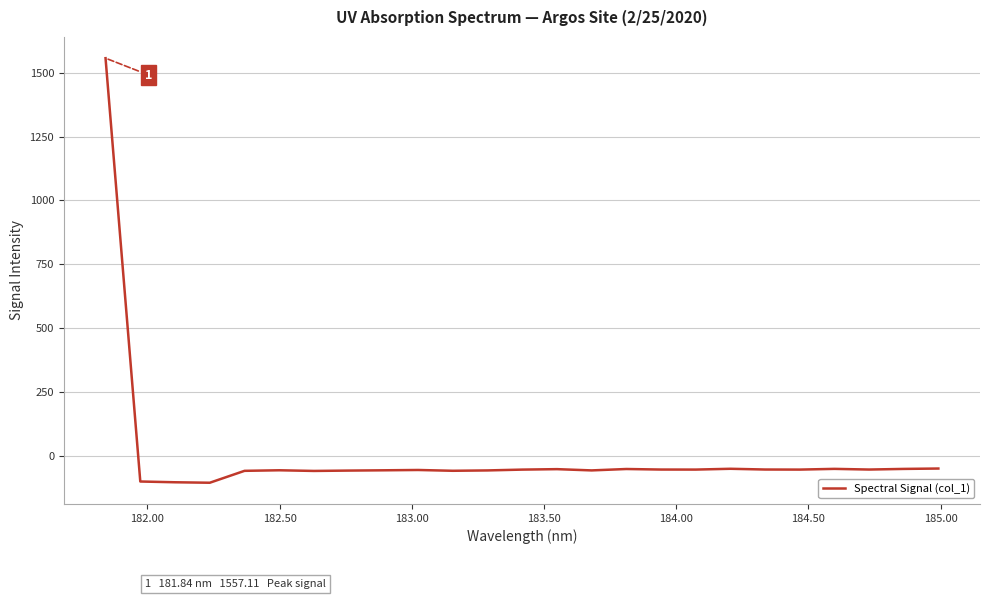

What is the smallest value displayed?

-105.4